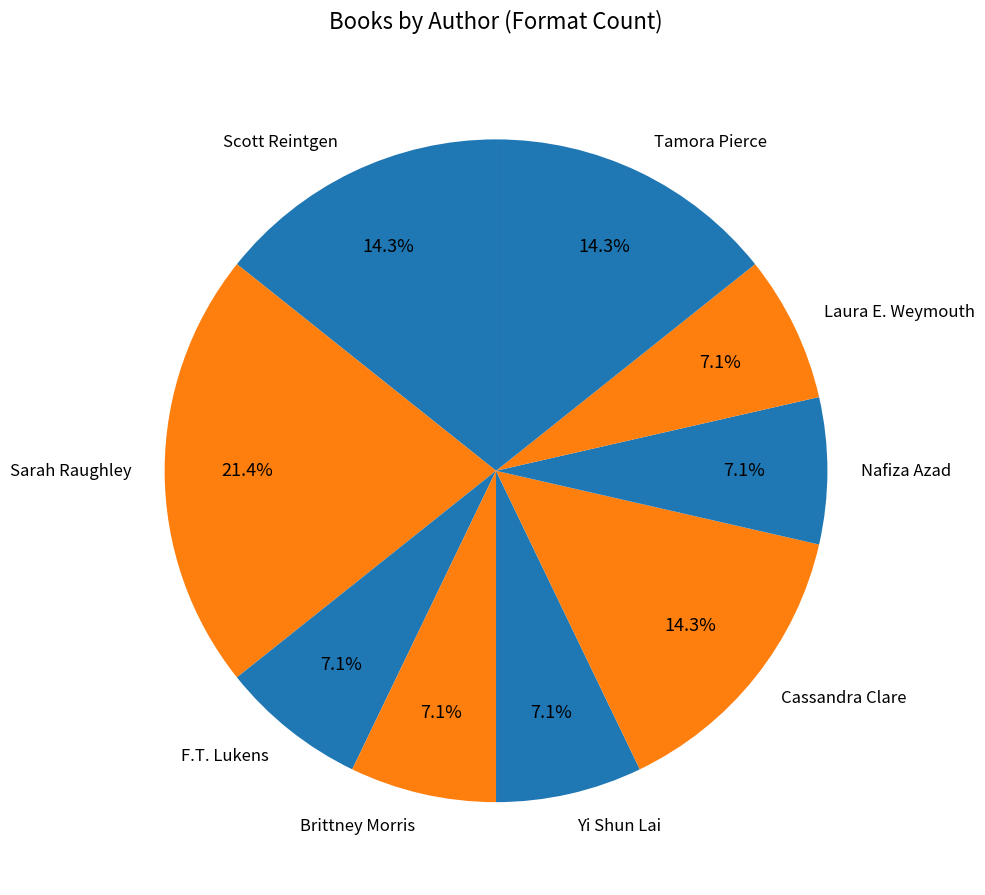

What percentage is NOT represented by Yi Shun Lai?

92.9%